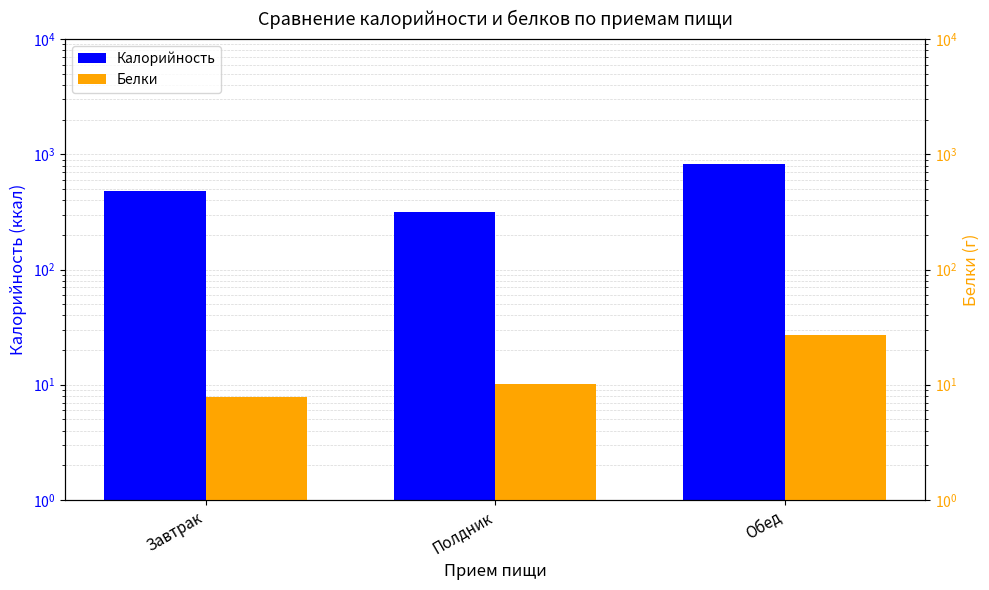

How many bars are there in total?

6